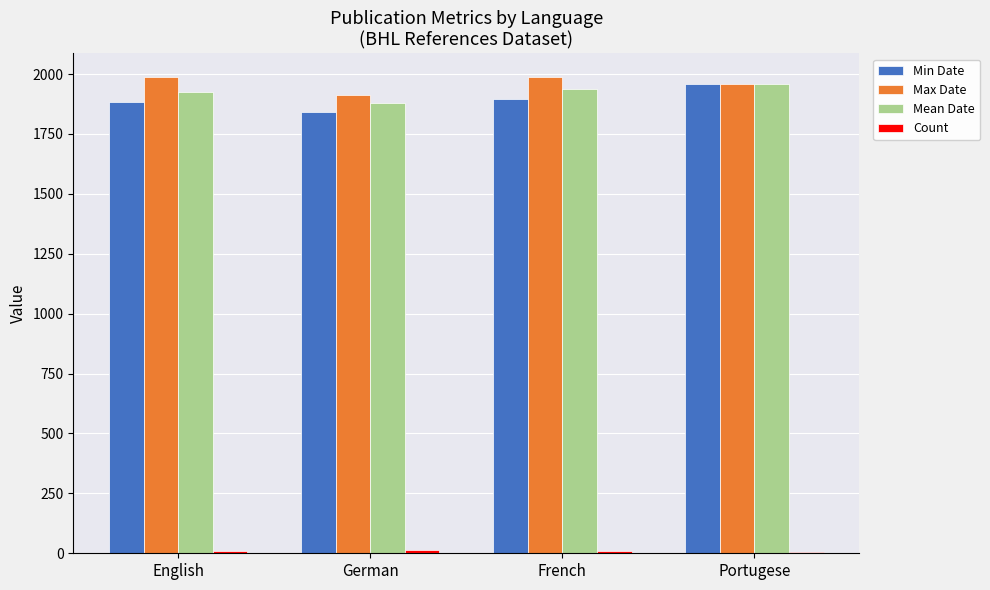

The Max Date series shows 1987 at English. True or false?

True